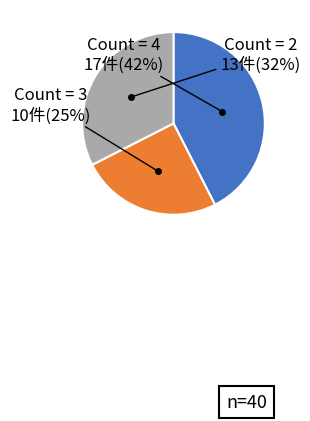

How many slices are in this pie chart?

3